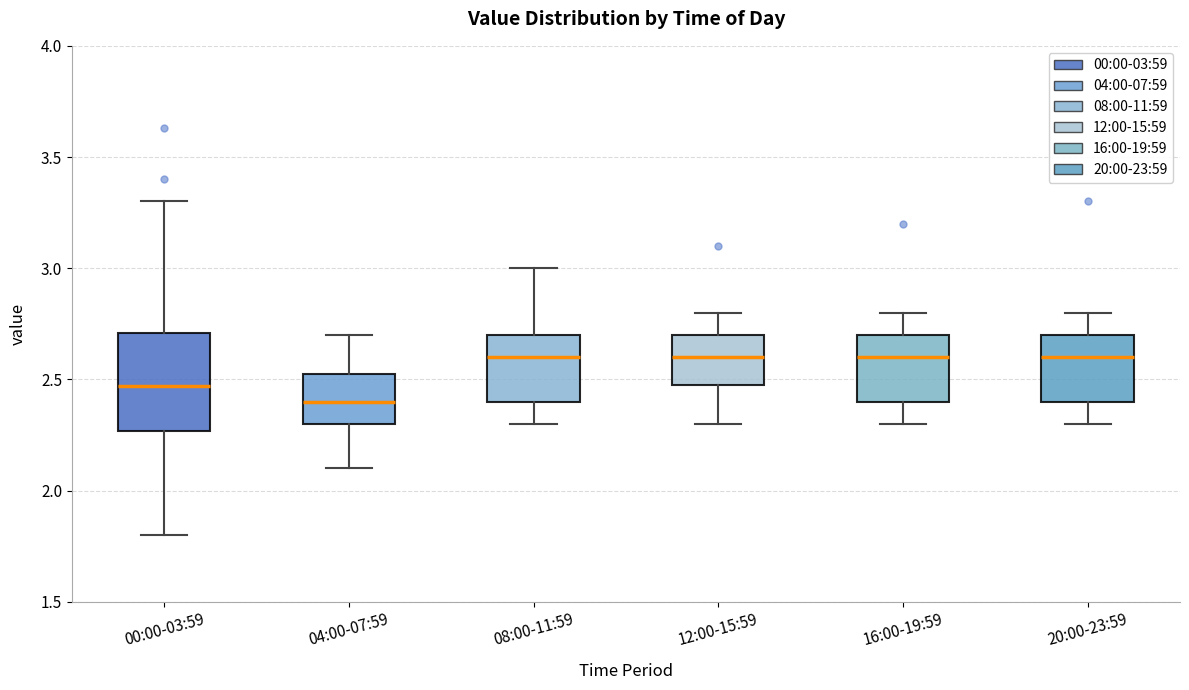

Where does the upper whisker of the box for 04:00-07:59 end on the y-axis? The values are not printed on the chart, so give them approximately, as read against the axis.

2.70